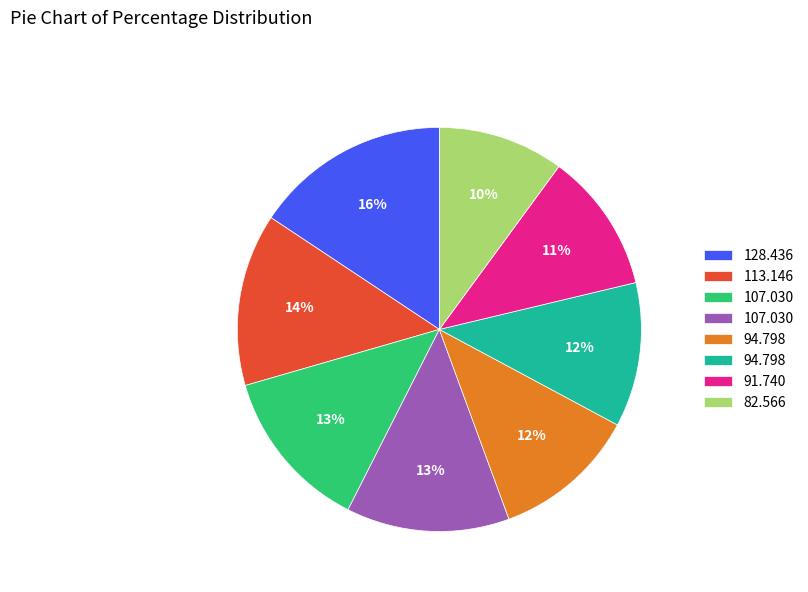

Is there any slice that represents more than half of the pie?

No